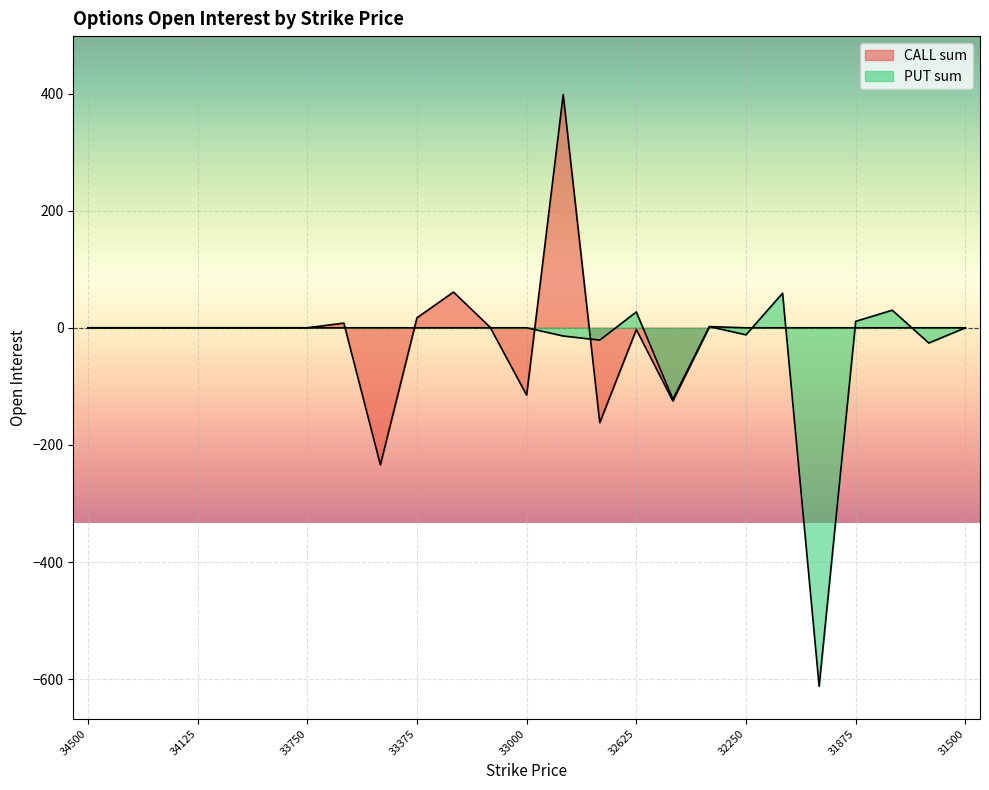

In PUT sum, how many points are higher than both neighbors (excluding endpoints)?

4